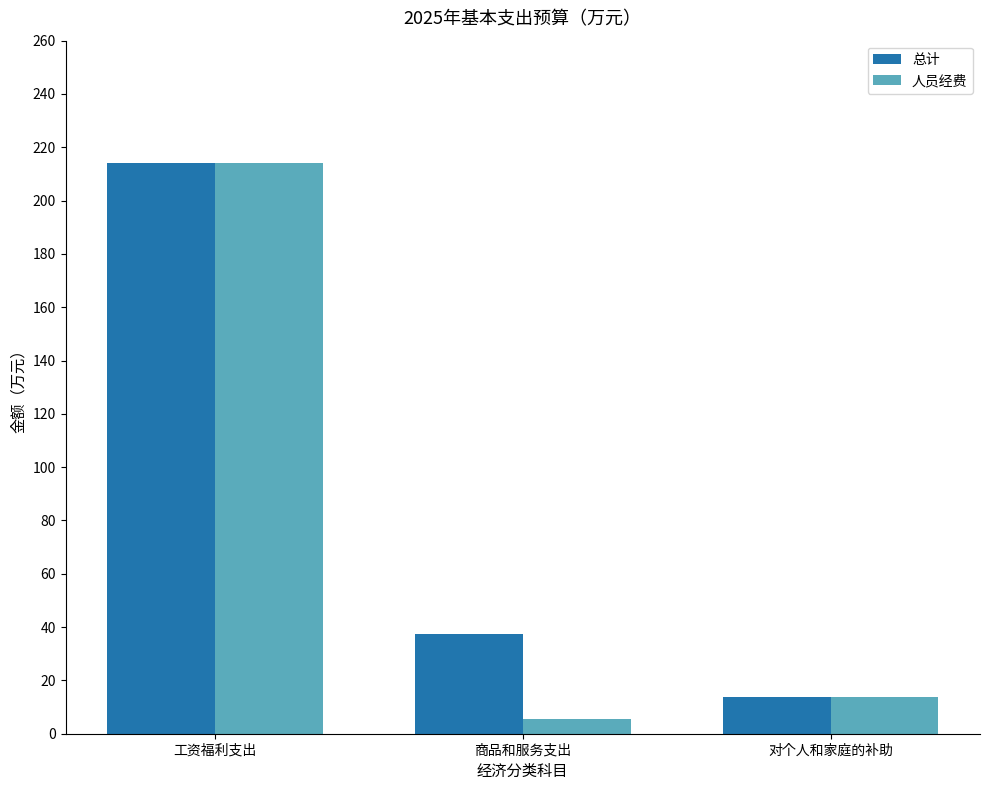

Where is 总计 nearest to the value 113?

商品和服务支出